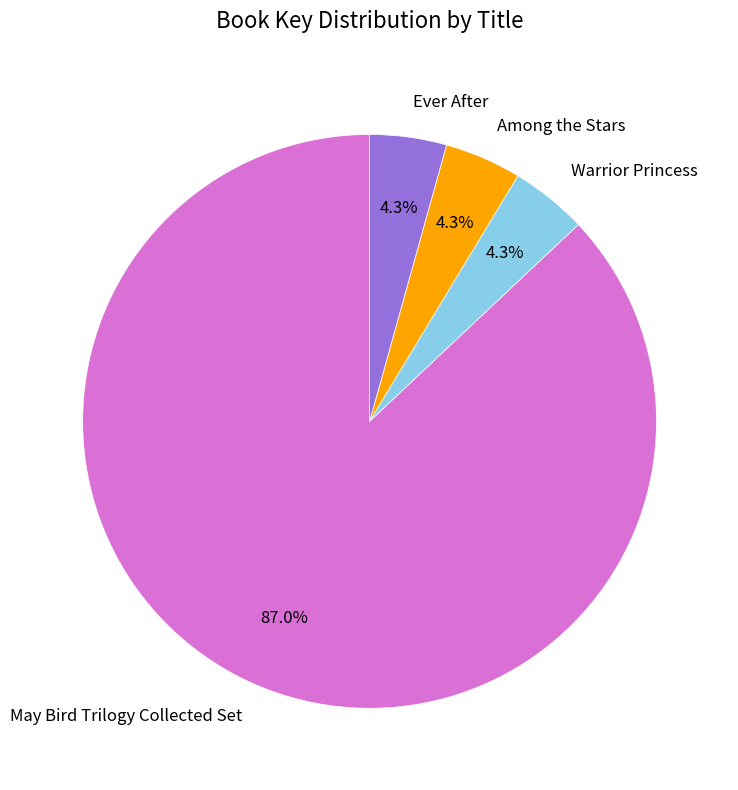

To the nearest percent, what is the average slice percentage?

25%